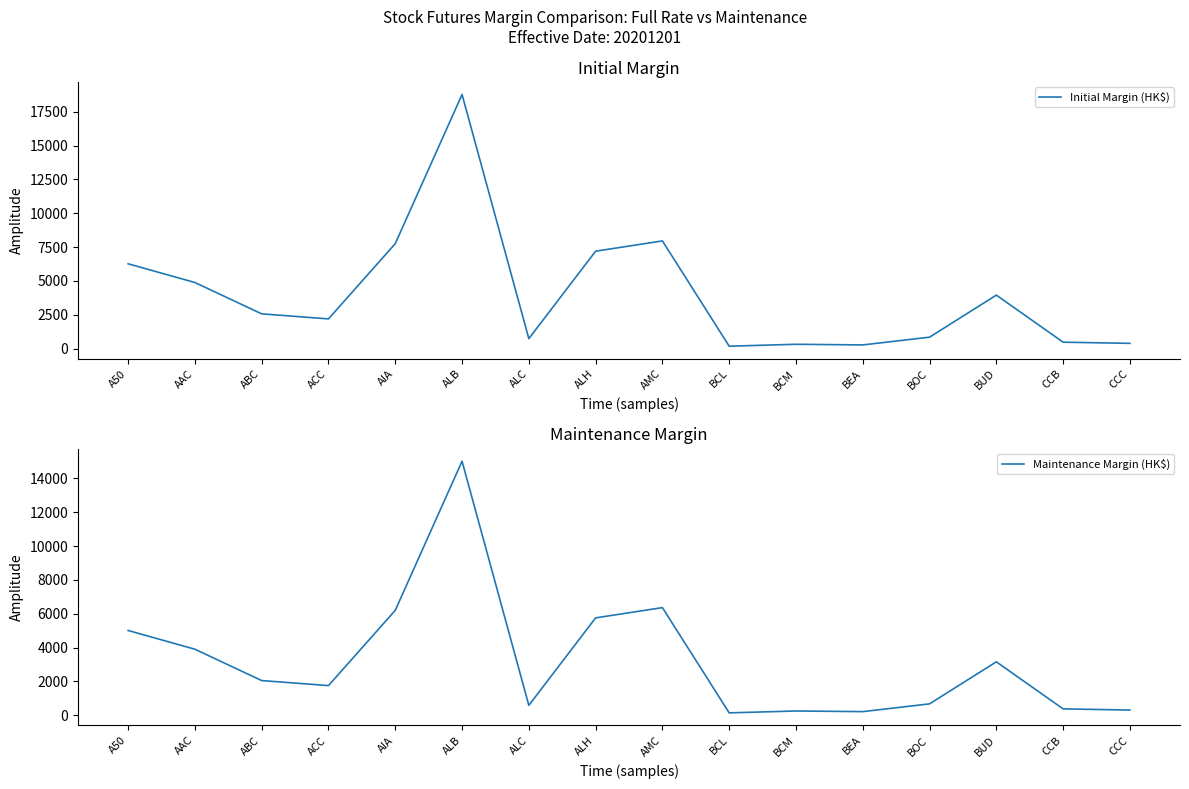

At which label does Maintenance Margin (HK$) reach its peak?

ALB